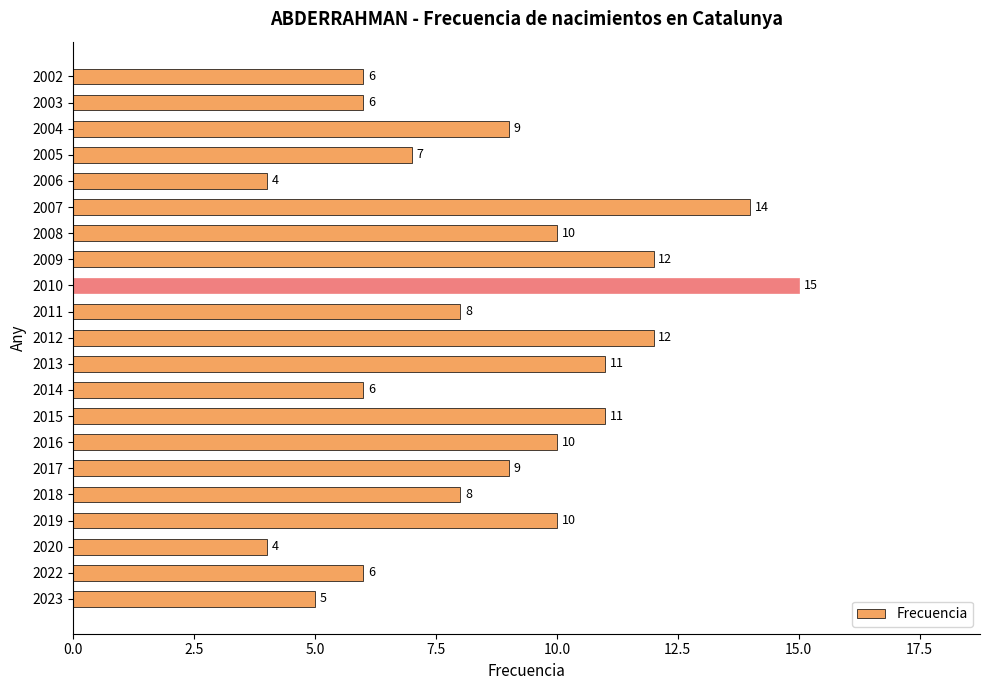

How many values are below 9?

10